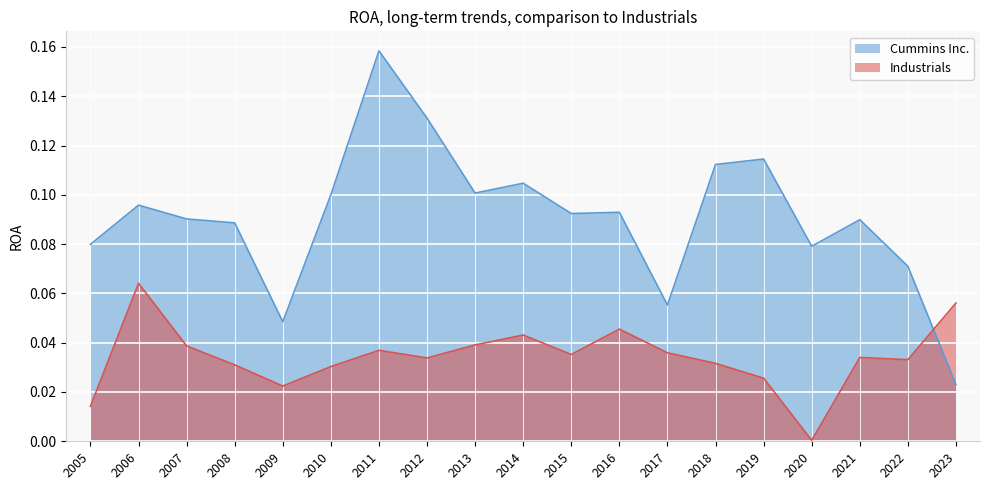

List the series in order of their overall mean, lowest first.

Industrials, Cummins Inc.